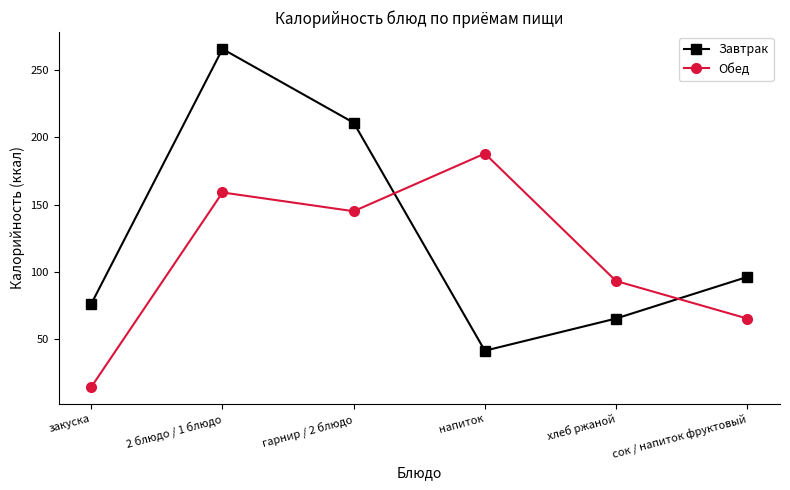

The value of Завтрак at хлеб ржаной is 65. True or false?

True